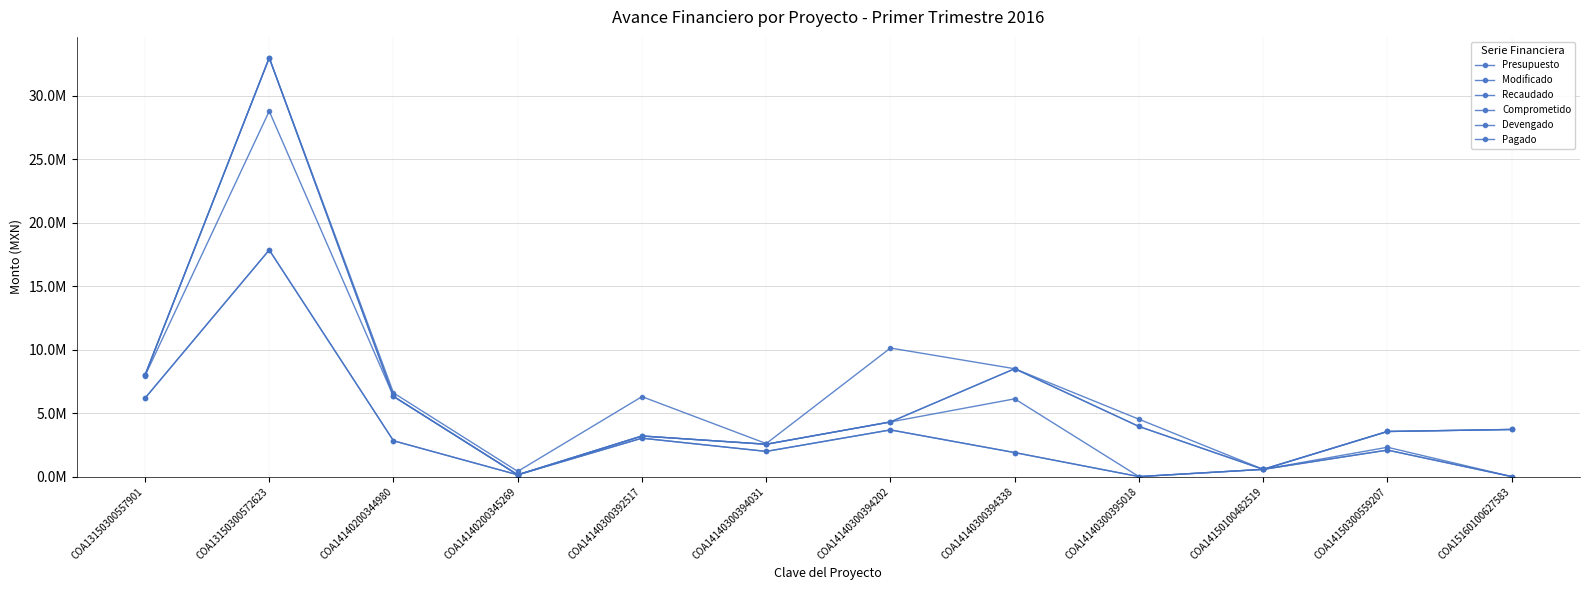

At which label does Devengado reach its peak?

COA13150300572623